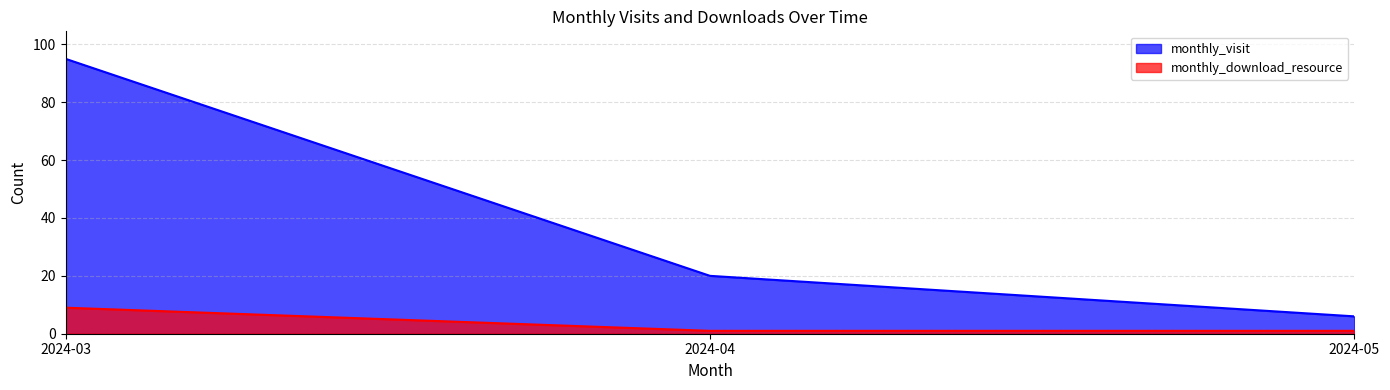

Which has a higher value, 2024-05 or 2024-03?

2024-03